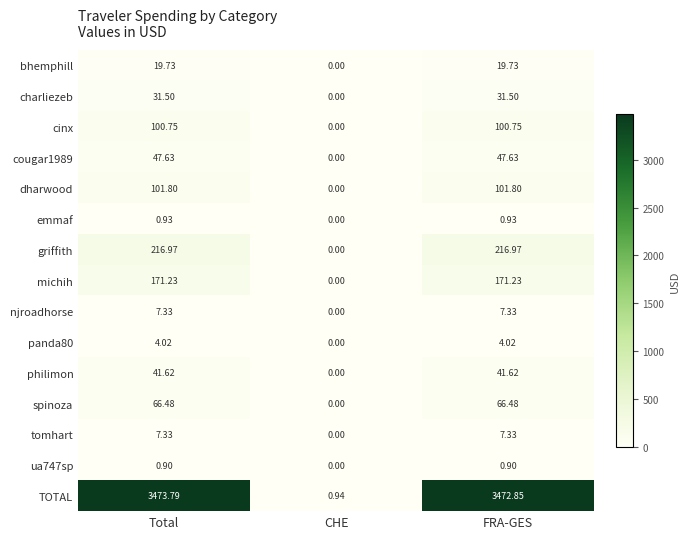

How many categories are shown in the chart?

3